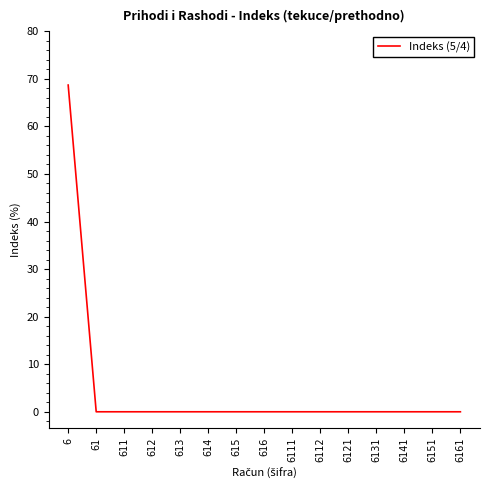

Does the chart have visible grid lines?

No